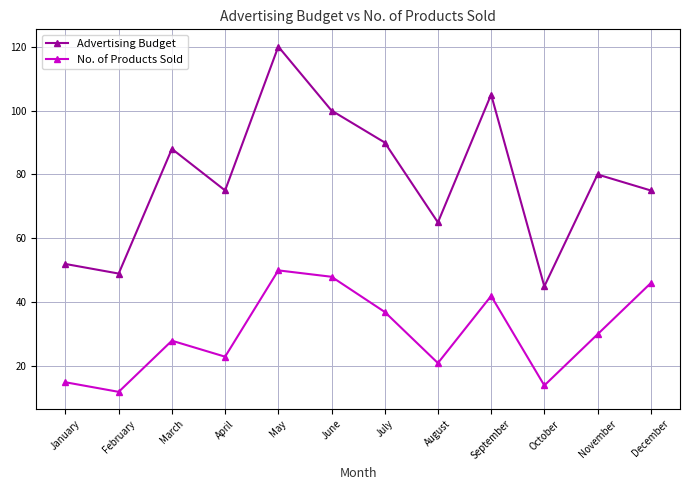

The No. of Products Sold series shows 86 at May. True or false?

False